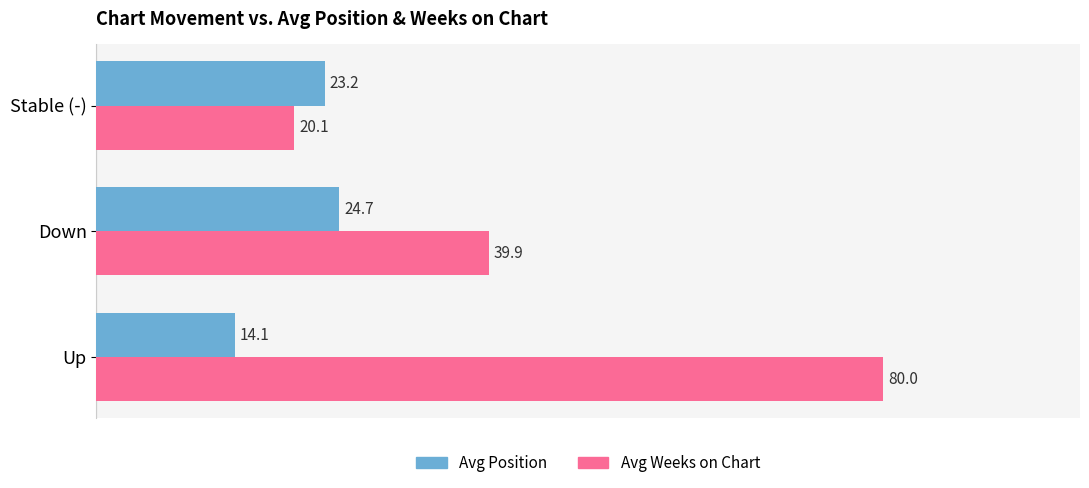

Which series has the largest range (max minus min)?

Avg Weeks on Chart